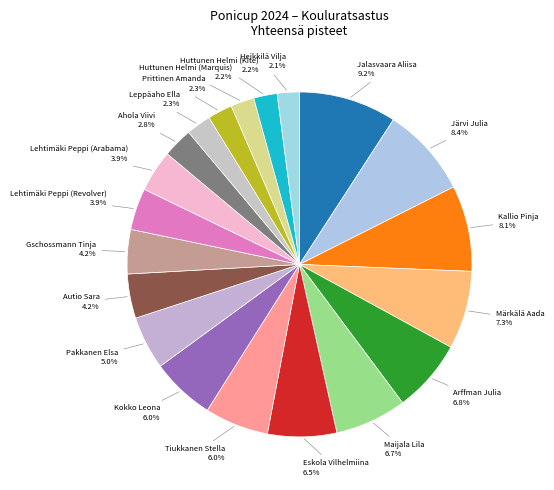

Is there a majority slice in this chart?

No